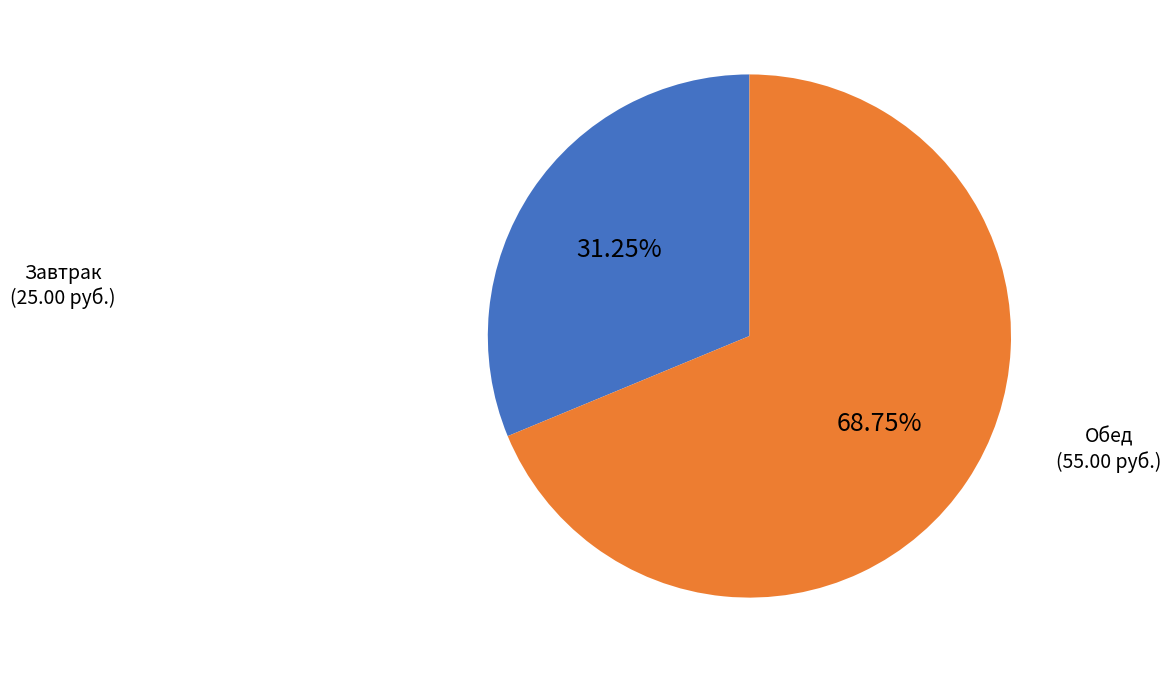

Is there a majority slice in this chart?

Yes